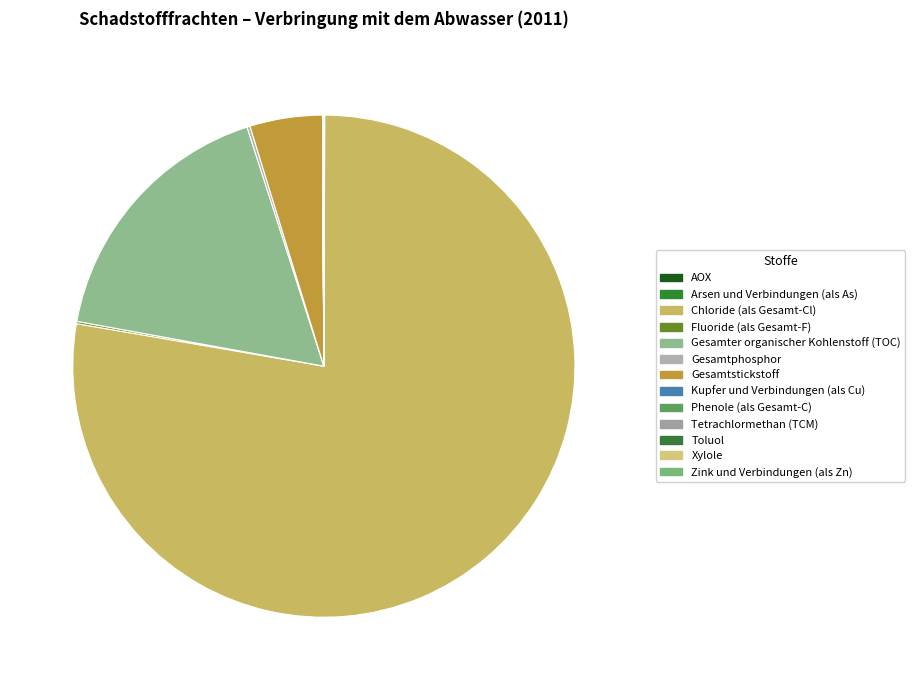

Is there any slice that represents more than half of the pie?

Yes